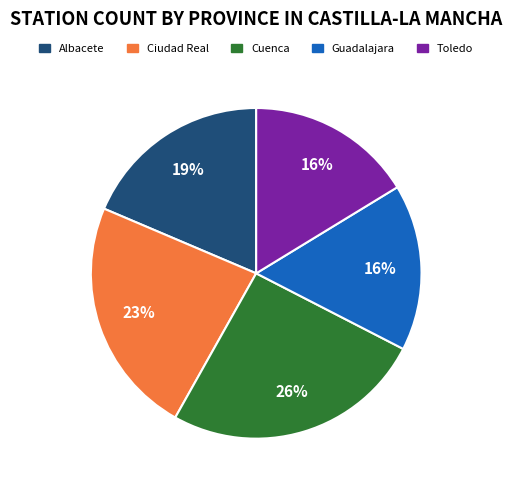

To the nearest percent, what is the combined percentage of Guadalajara and Albacete?

35%